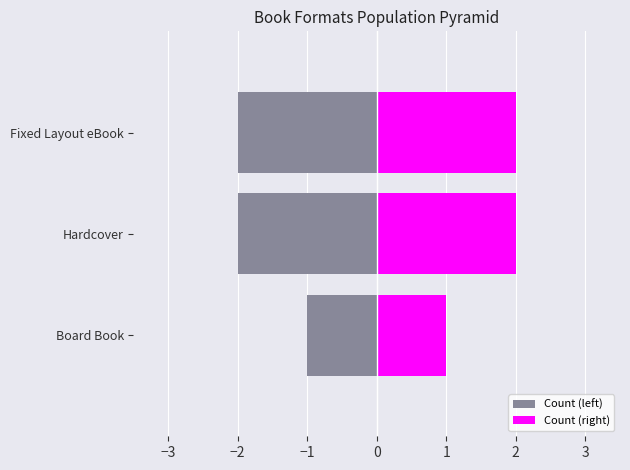

What is the difference between the maximum and minimum values in the Count (right) series?

1